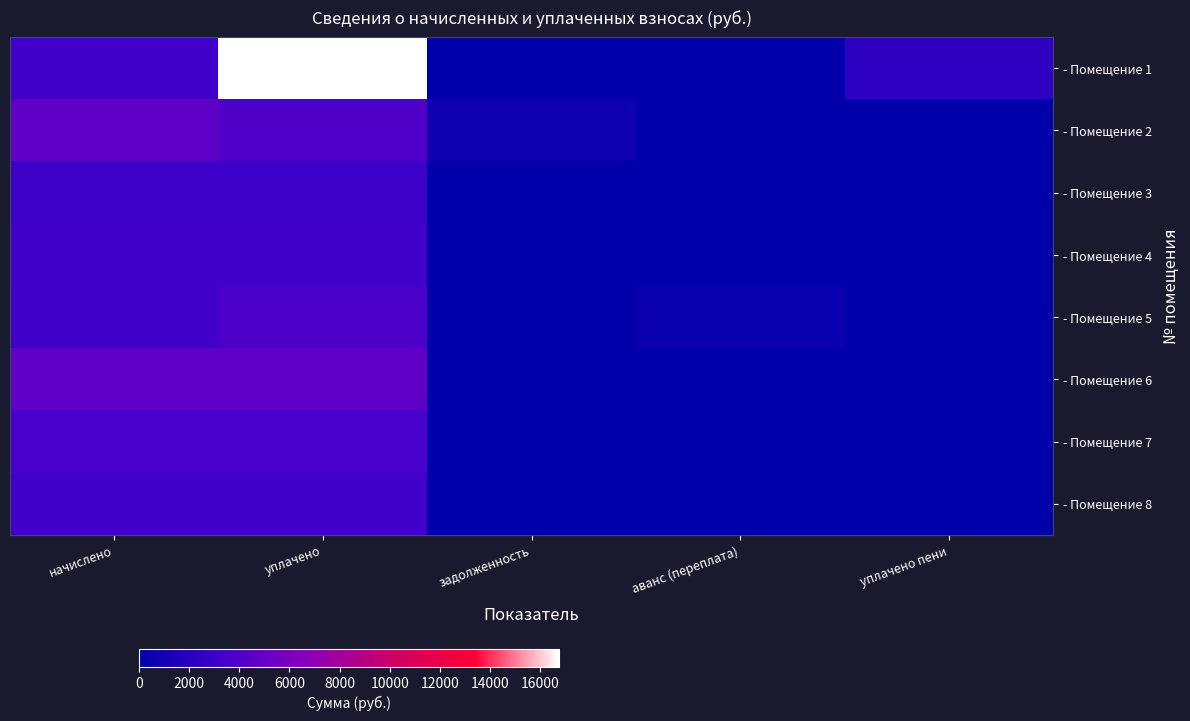

Reading right to left, transcribe all the data shown in this chart.

- Помещение 1: уплачено пени=2332.2	аванс (переплата)=0.0	задолженность=0.0	уплачено=16753.5	начислено=3220.9
- Помещение 2: уплачено пени=0.0	аванс (переплата)=0.0	задолженность=778.3	уплачено=3891.6	начислено=4669.9
- Помещение 3: уплачено пени=0.0	аванс (переплата)=0.4	задолженность=0.0	уплачено=3063.6	начислено=3063.6
- Помещение 4: уплачено пени=0.0	аванс (переплата)=0.0	задолженность=0.0	уплачено=3212.6	начислено=3212.6
- Помещение 5: уплачено пени=0.0	аванс (переплата)=534.1	задолженность=0.0	уплачено=3738.4	начислено=3204.4
- Помещение 6: уплачено пени=0.0	аванс (переплата)=0.0	задолженность=0.0	уплачено=4694.8	начислено=4694.8
- Помещение 7: уплачено пени=0.0	аванс (переплата)=0.0	задолженность=0.0	уплачено=3643.2	начислено=3643.2
- Помещение 8: уплачено пени=0.0	аванс (переплата)=0.0	задолженность=0.0	уплачено=3204.4	начислено=3204.4